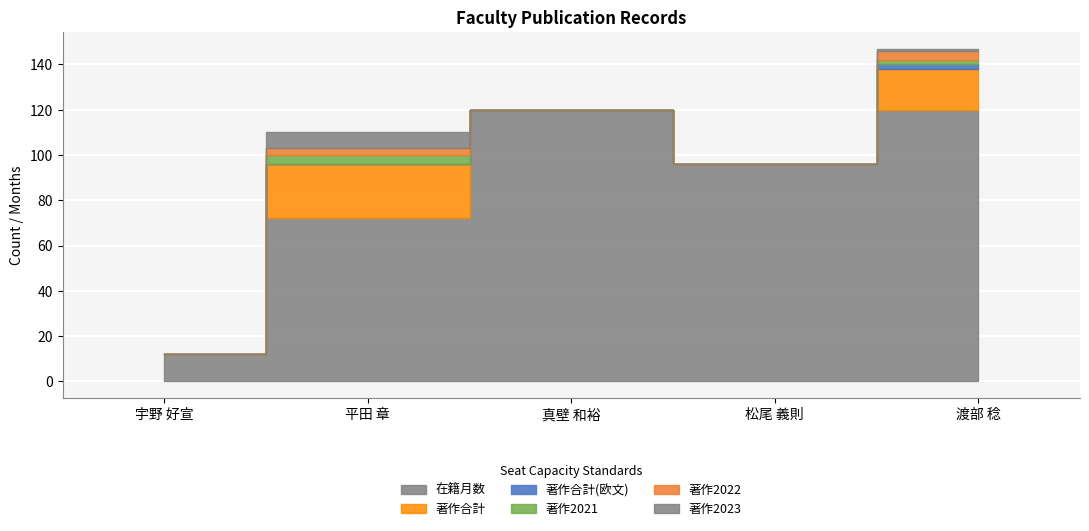

What are all the series names shown in the legend?

在籍月数, 著作合計, 著作合計(欧文), 著作2021, 著作2022, 著作2023